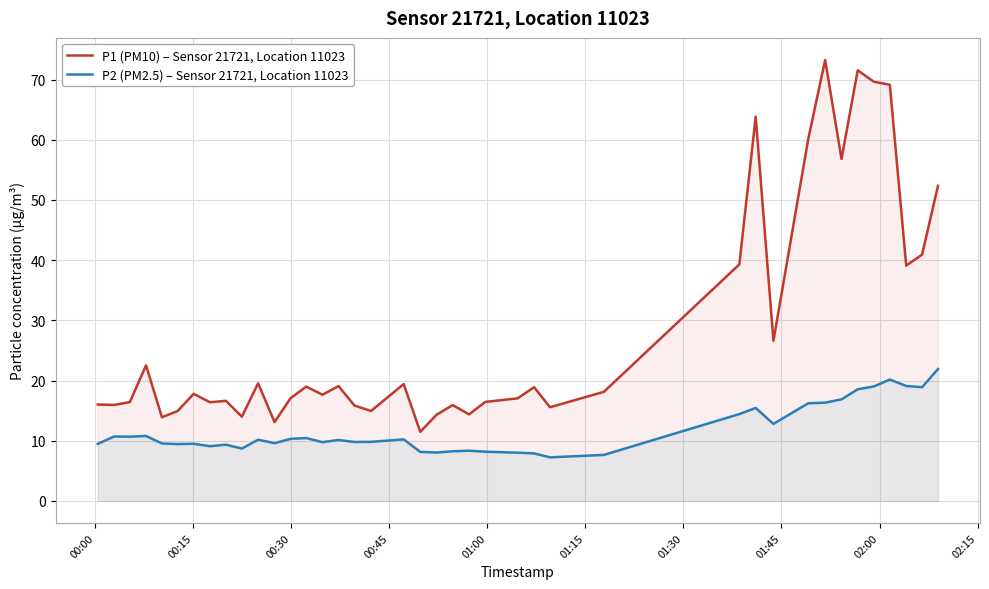

True or false: P1 (PM10) – Sensor 21721, Location 11023 and P2 (PM2.5) – Sensor 21721, Location 11023 cross at least once.

False